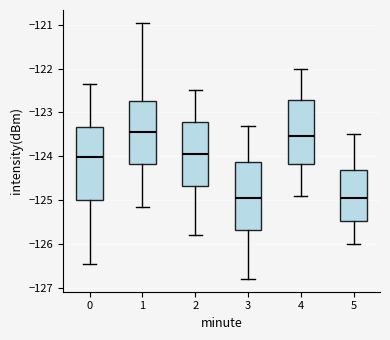

Reading left to right, read every box against the y-axis: the position of its median line, the range the box covers, and the ends of its whiskers. The values are not printed on the chart, so give them approximately, as read against the axis.

0: median -124.0, box -125.0 to -123.3, whiskers -126.5 to -122.4
1: median -123.4, box -124.2 to -122.7, whiskers -125.2 to -121.0
2: median -123.9, box -124.7 to -123.2, whiskers -125.8 to -122.5
3: median -124.9, box -125.7 to -124.1, whiskers -126.8 to -123.3
4: median -123.5, box -124.2 to -122.7, whiskers -124.9 to -122.0
5: median -124.9, box -125.5 to -124.3, whiskers -126.0 to -123.5